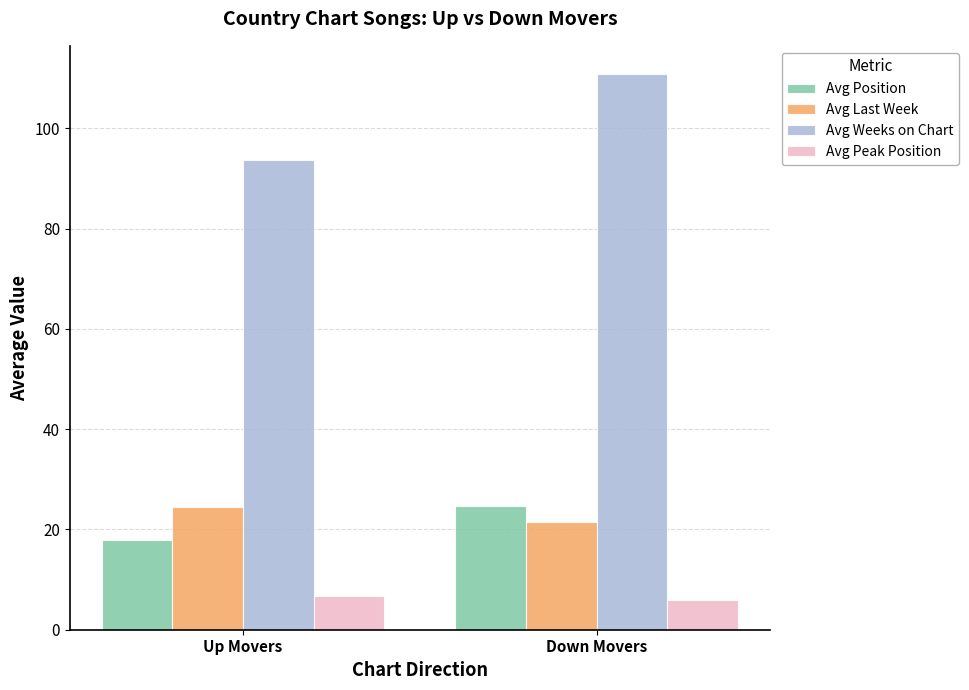

What value does the Avg Peak Position series have at Up Movers?

6.7